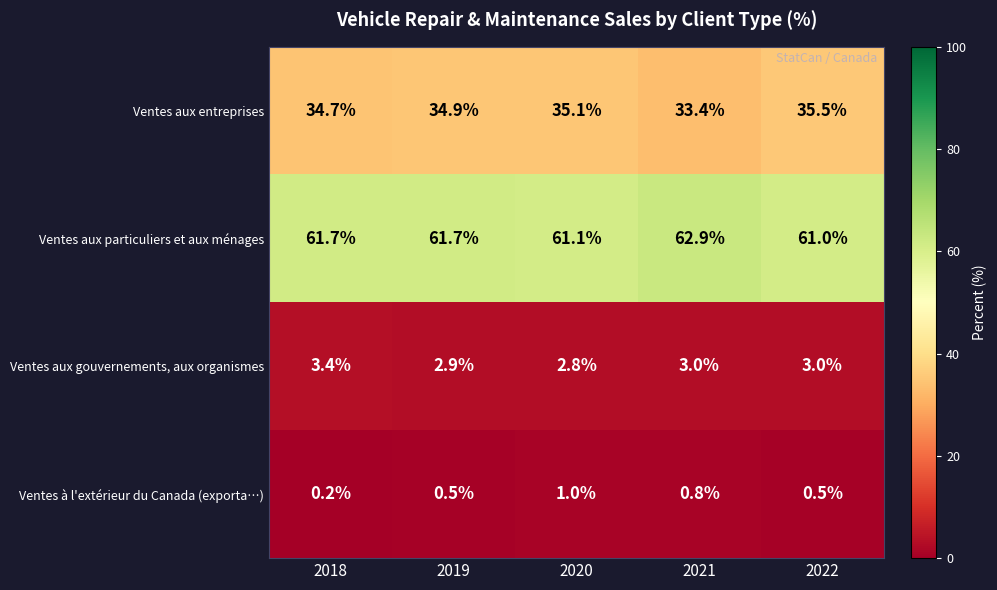

Which series has the widest spread of values?

Ventes aux entreprises